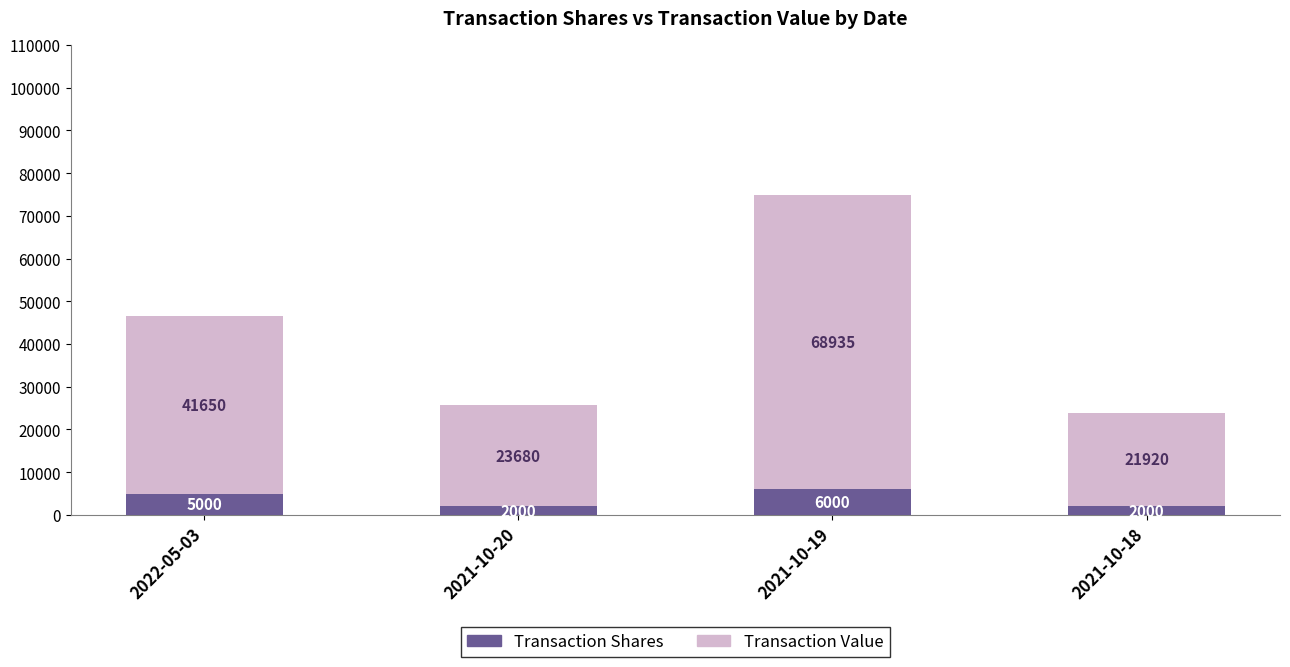

Is it true that Transaction Shares equals 5000 at 2022-05-03?

True